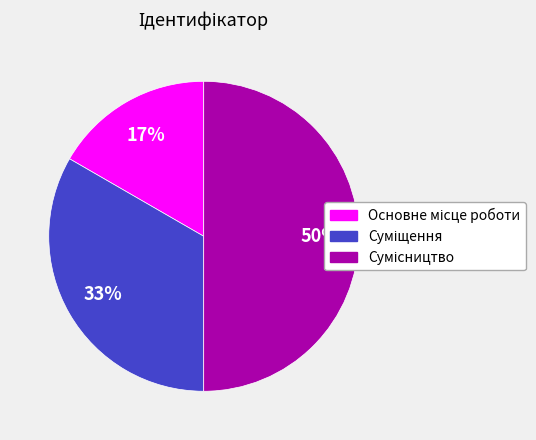

To the nearest percent, what is the difference between the largest and smallest slice percentages?

33%